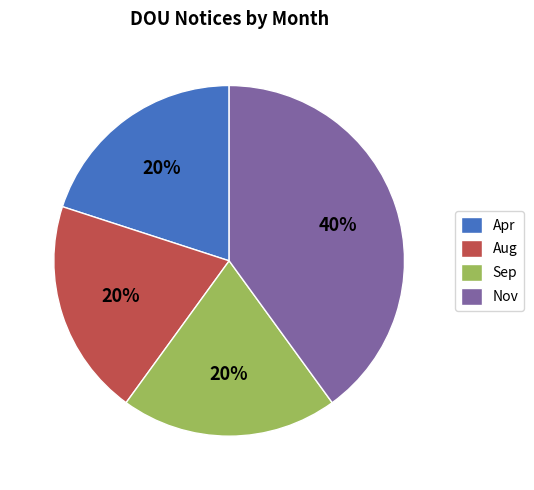

Is Aug the majority of the pie?

No